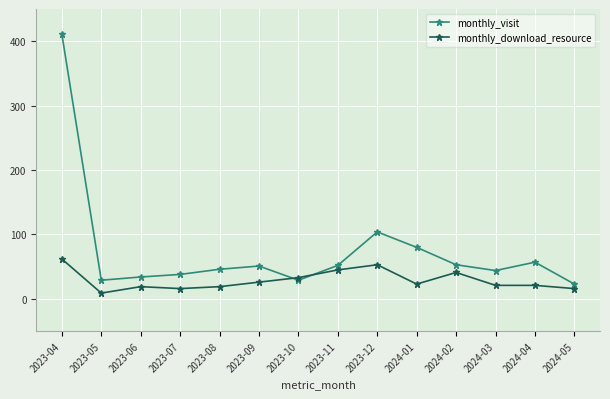

What position from the left is 2023-10?

7